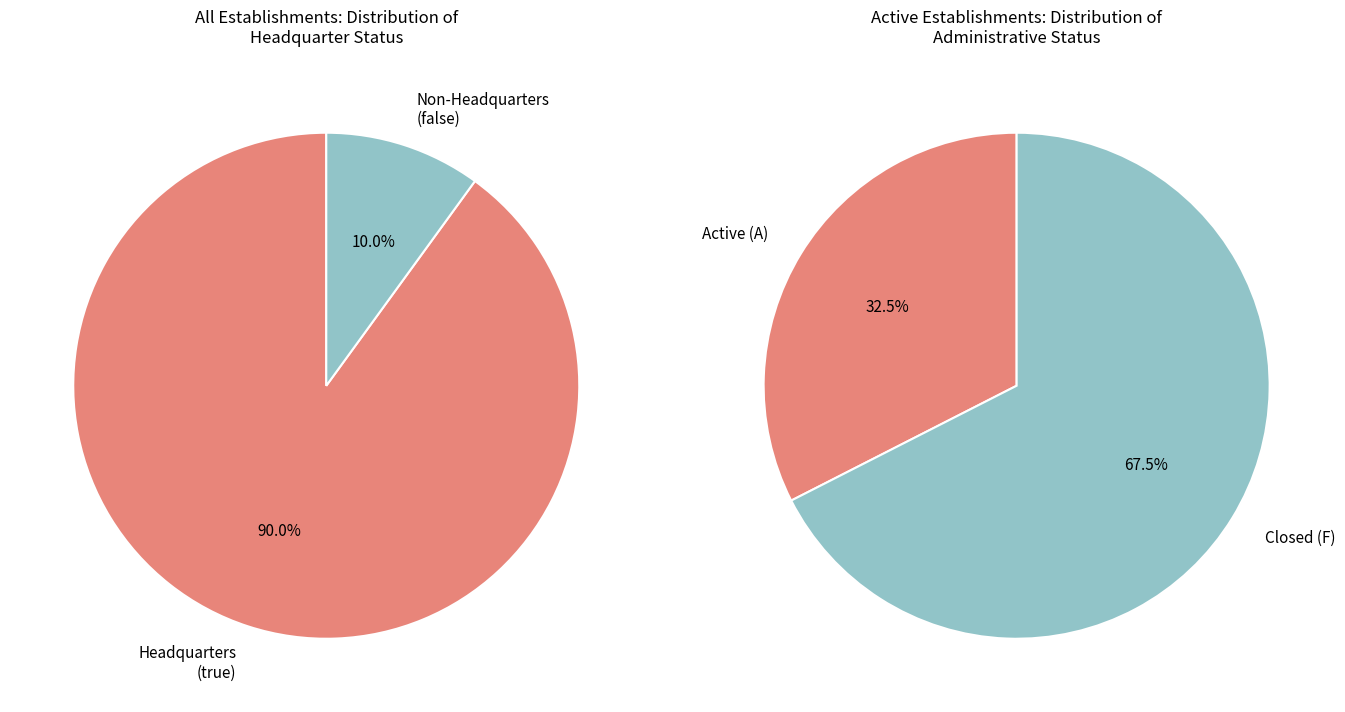

True or false: true accounts for 75% of the total.

False